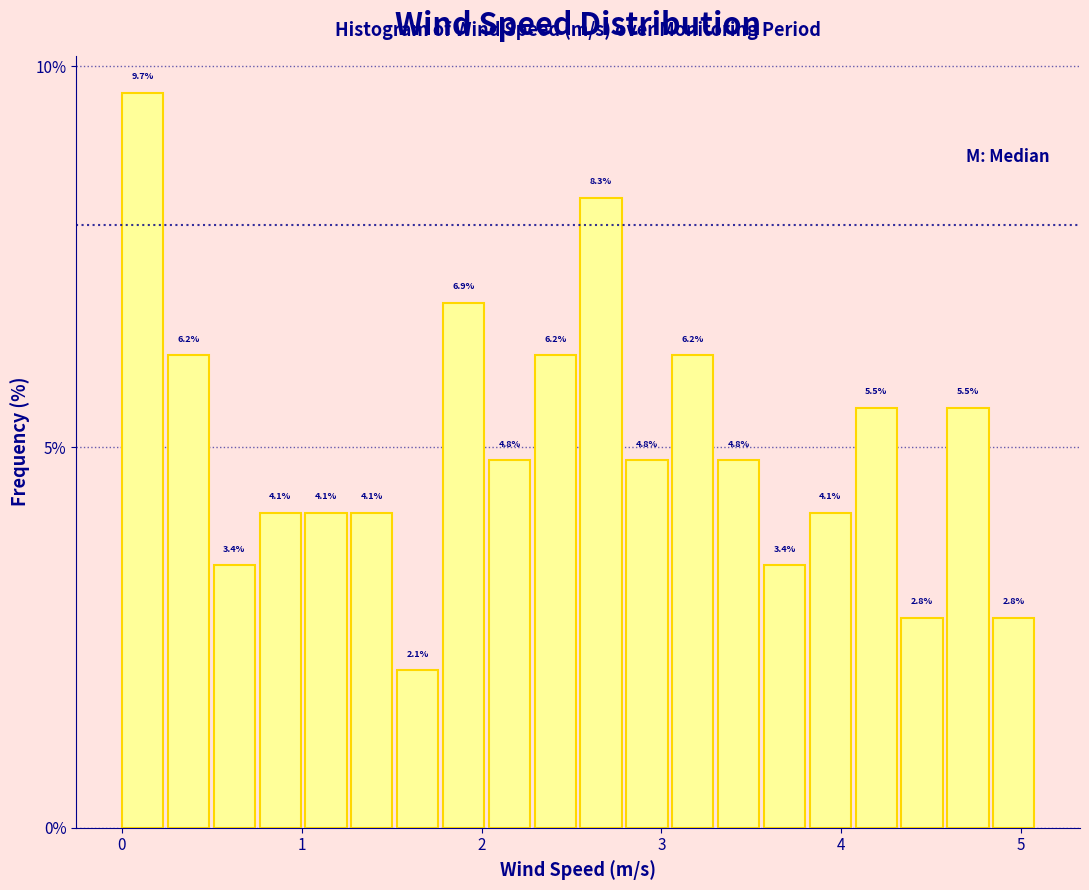

Read against the x-axis, roughly where is the centre of the tallest bar?

0.1